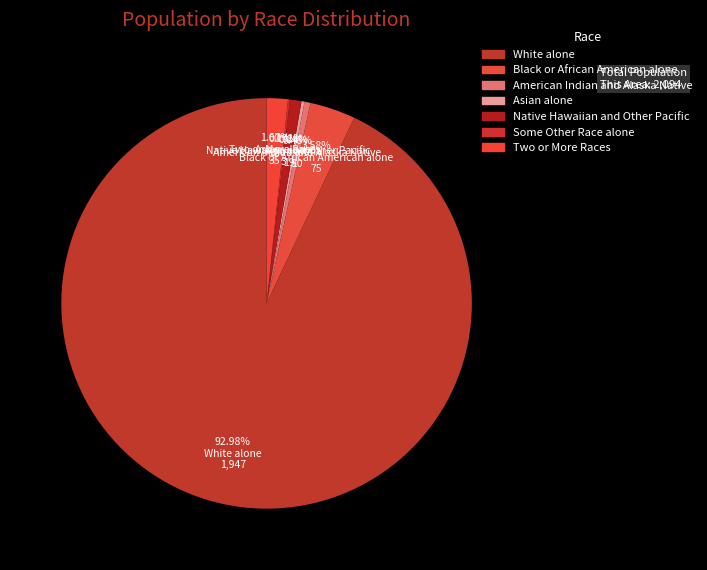

To the nearest percent, what is the difference between the largest and smallest slice percentages?

93%